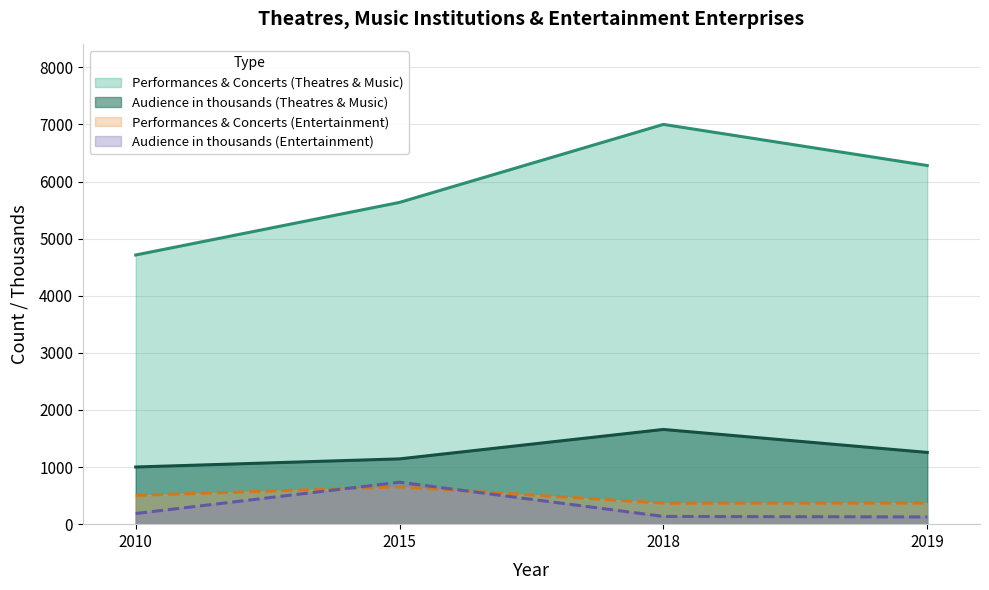

What are all the series names shown in the legend?

Performances & Concerts (Theatres & Music), Audience in thousands (Theatres & Music), Performances & Concerts (Entertainment), Audience in thousands (Entertainment)